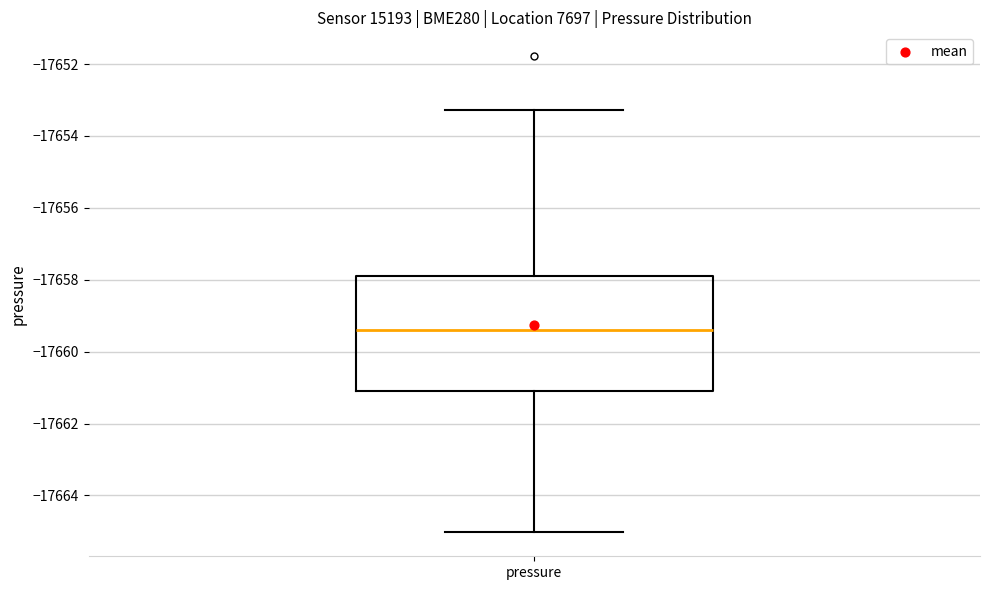

Transcribe this box plot: give where the median line is, the range the box spans, and where the two whiskers end, as read against the y-axis. The values are not printed on the chart, so give them approximately, as read against the axis.

median -17659.4, box -17661.0 to -17657.8, whiskers -17665.0 to -17653.2